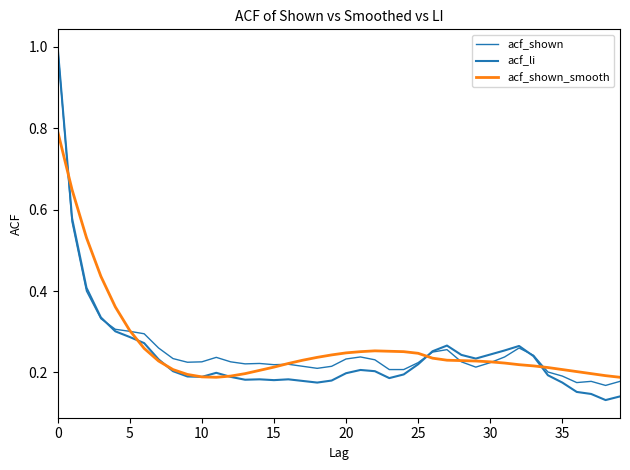

Which series has the largest total across all categories?

acf_shown_smooth